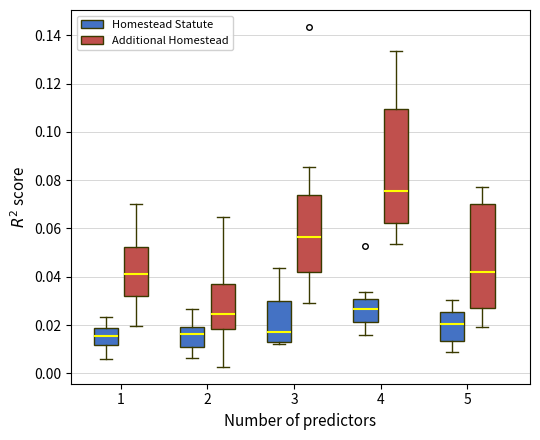

Which box has the highest median line?

4 (Additional Homestead)